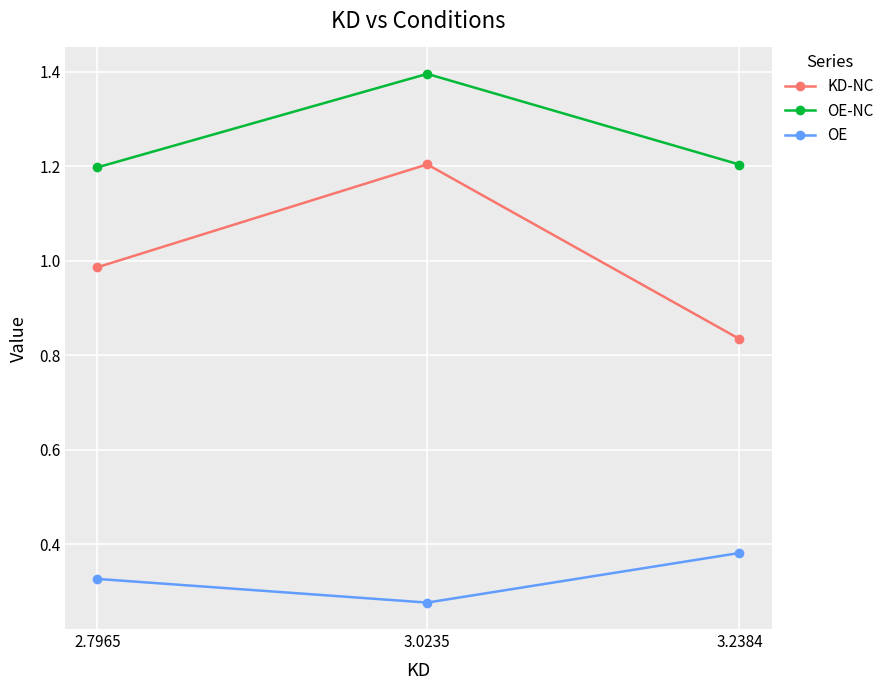

What is the spread (max minus min) of values at 3.2384?

0.8